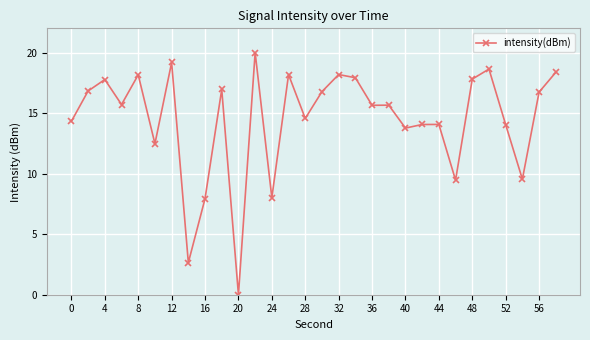

What is the value of the 7th point from the left?

19.2